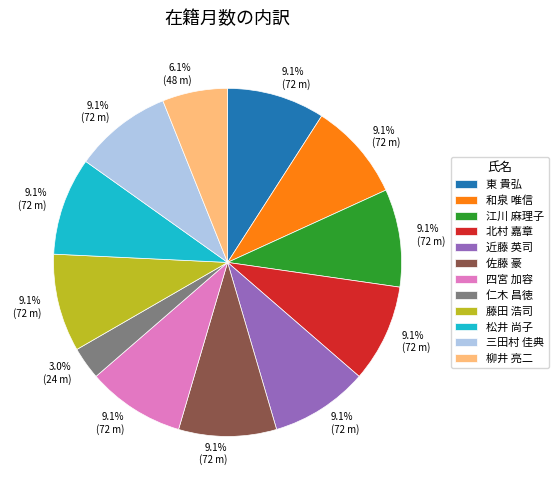

Which has a higher value, 東 貴弘 or 仁木 昌徳?

東 貴弘